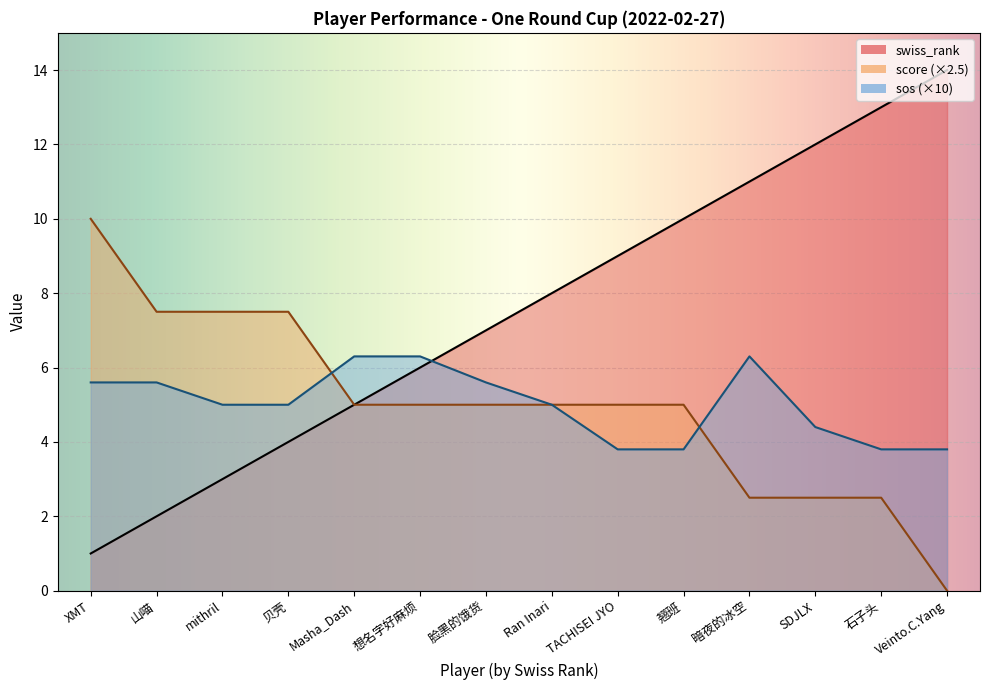

At how many categories does at least one series exceed 12?

2